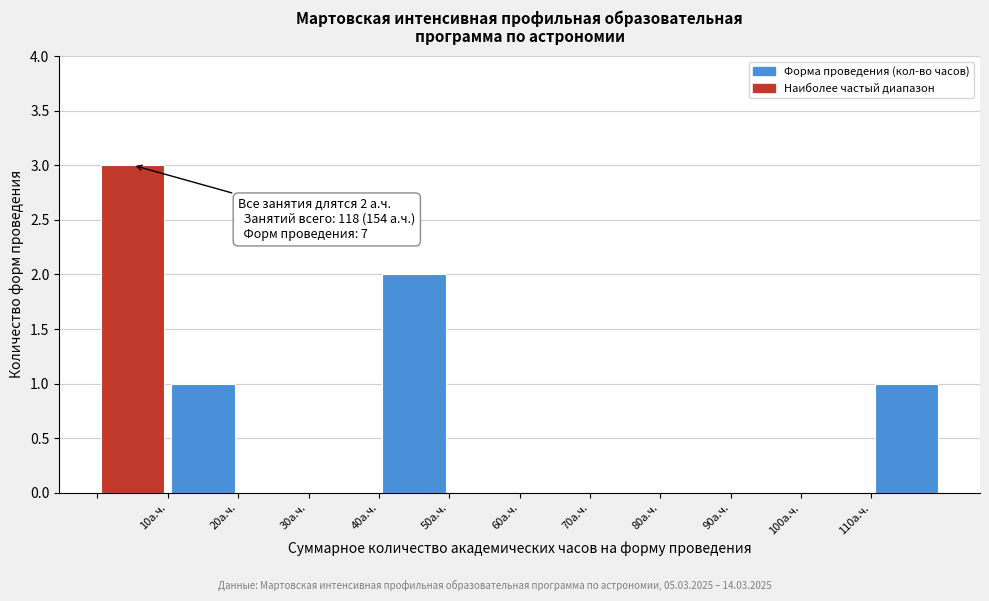

Over which range of the x-axis is the bar tallest?

0 to 10